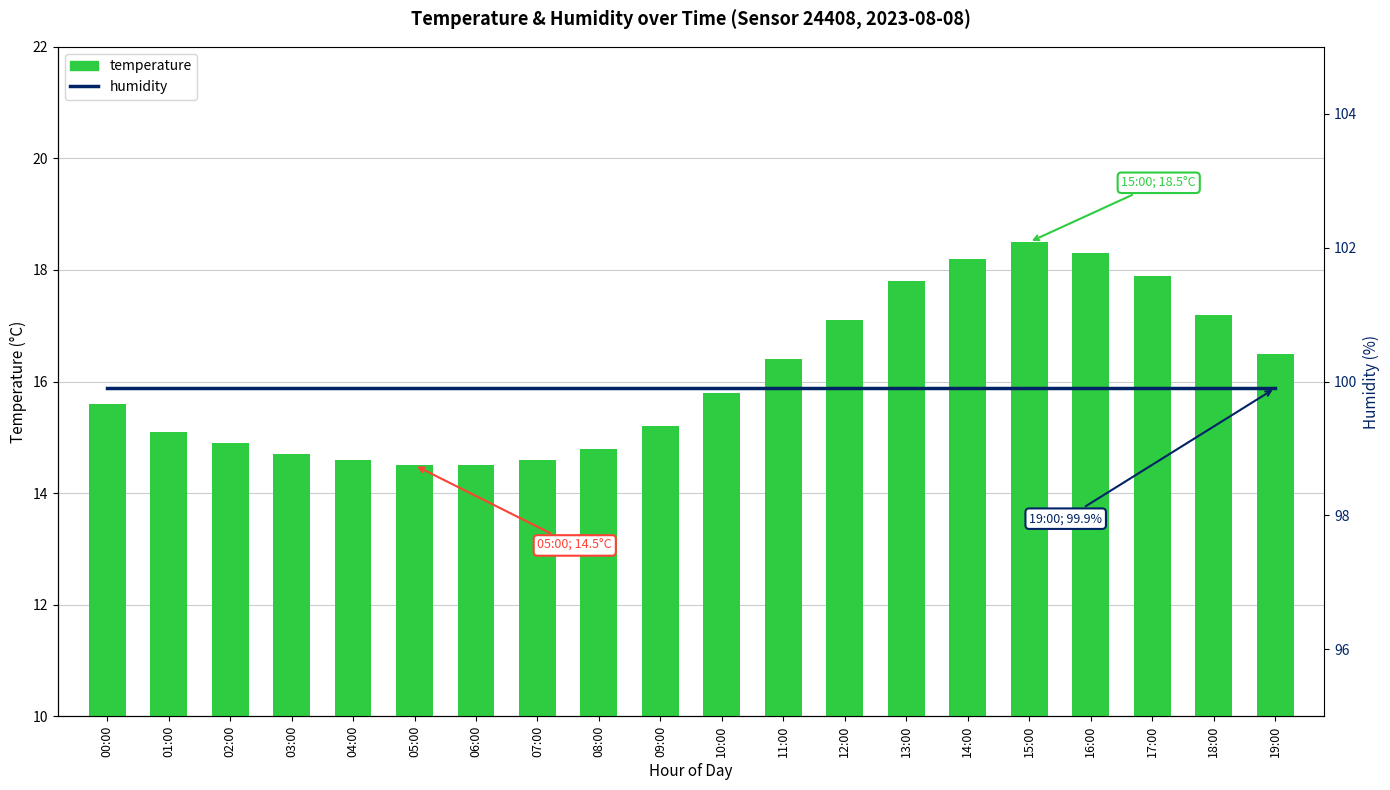

Between 00:00 and 10:00, which is larger?

10:00